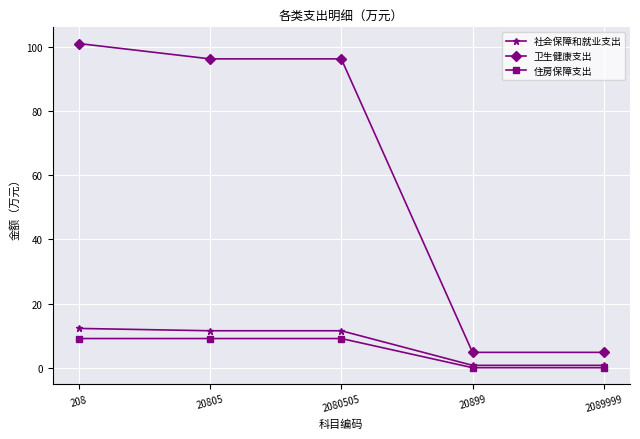

Reading left to right, transcribe all the data shown in this chart.

社会保障和就业支出: 12.2	11.5	11.5	0.7	0.7
卫生健康支出: 101.1	96.3	96.3	4.8	4.8
住房保障支出: 9.1	9.1	9.1	0.0	0.0